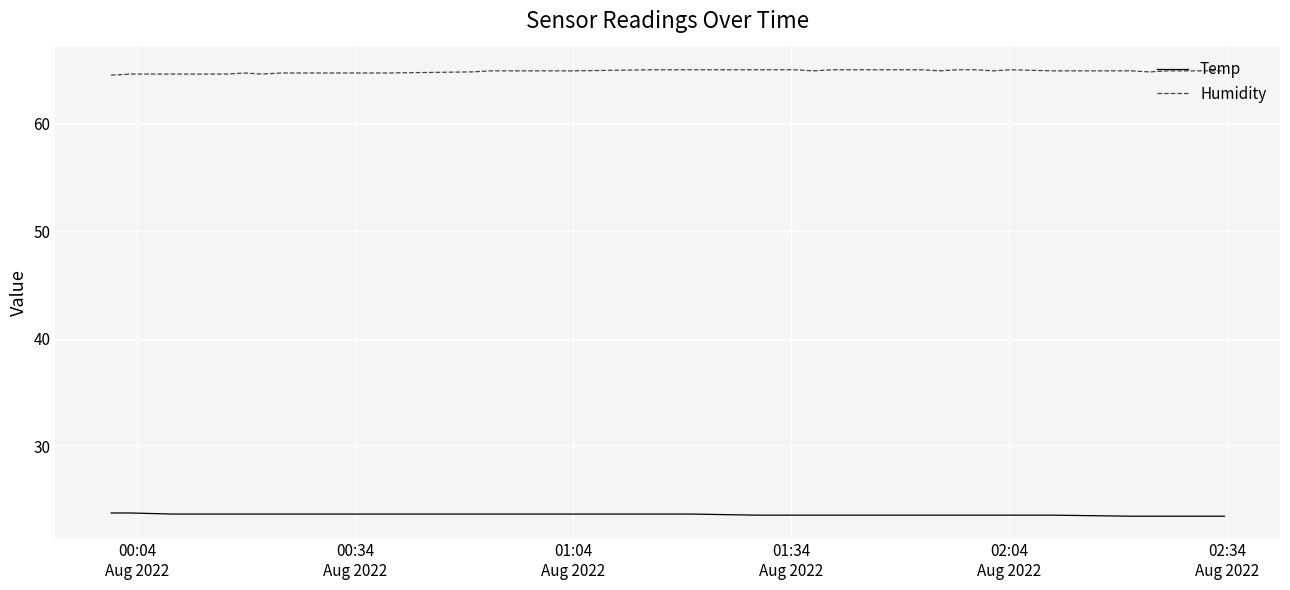

What is the minimum value shown in the chart?

23.5